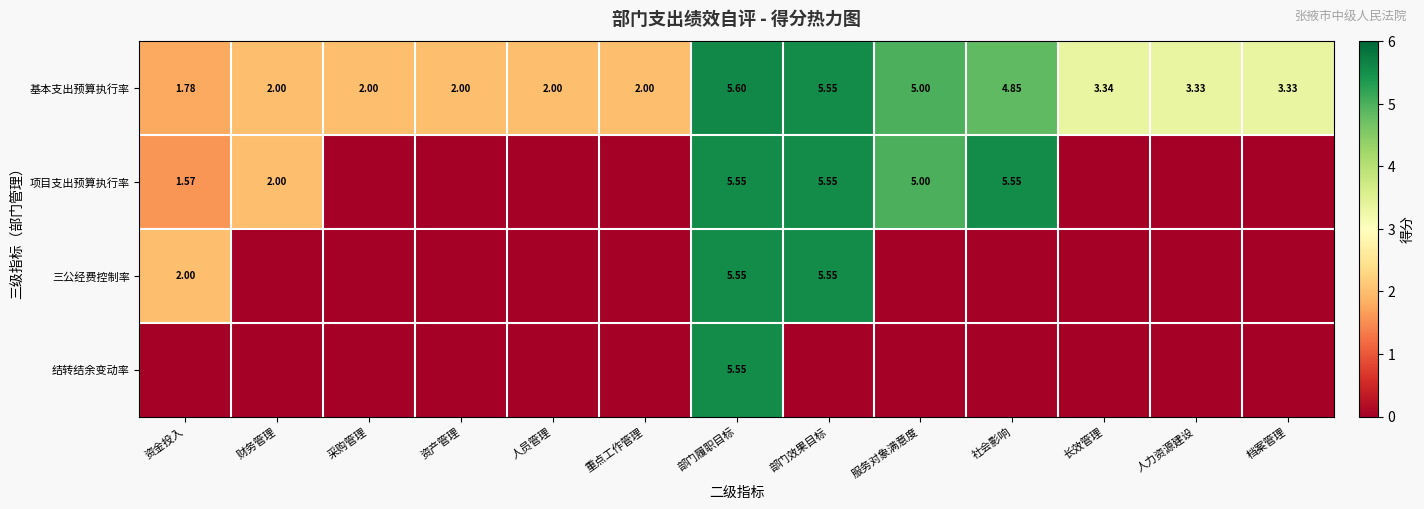

Which series has the largest total across all categories?

基本支出预算执行率